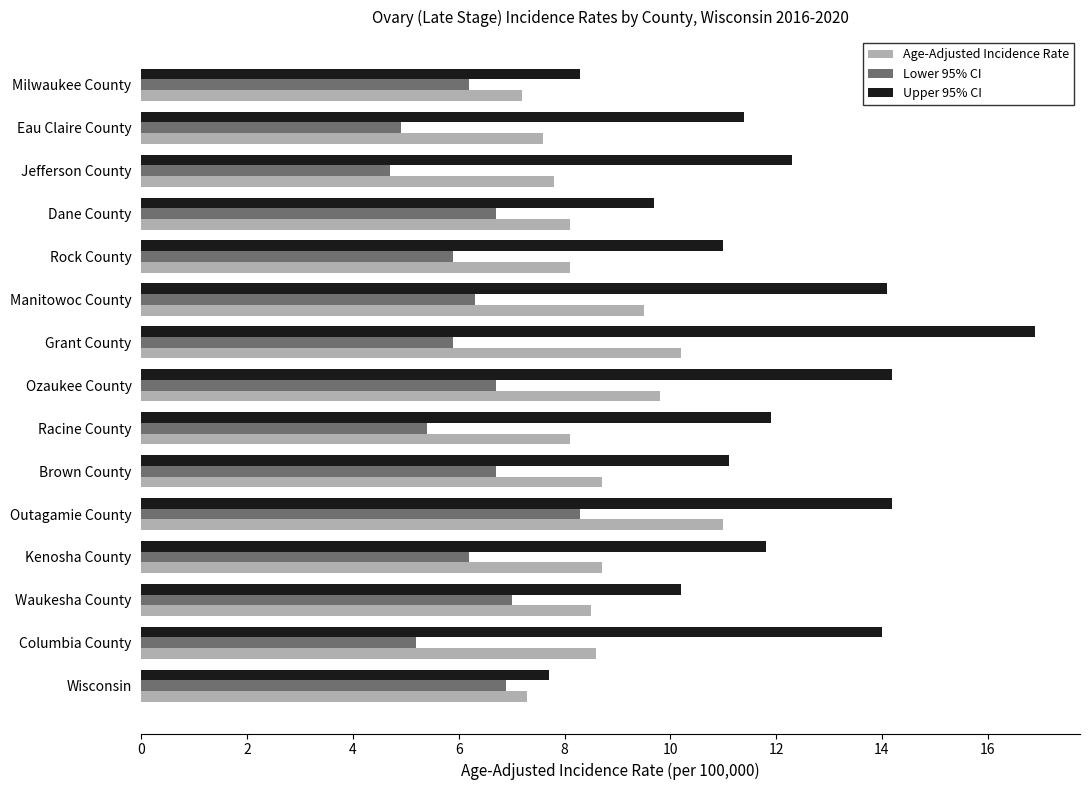

What is the difference between the maximum and minimum values in the Upper 95% CI series?

9.2